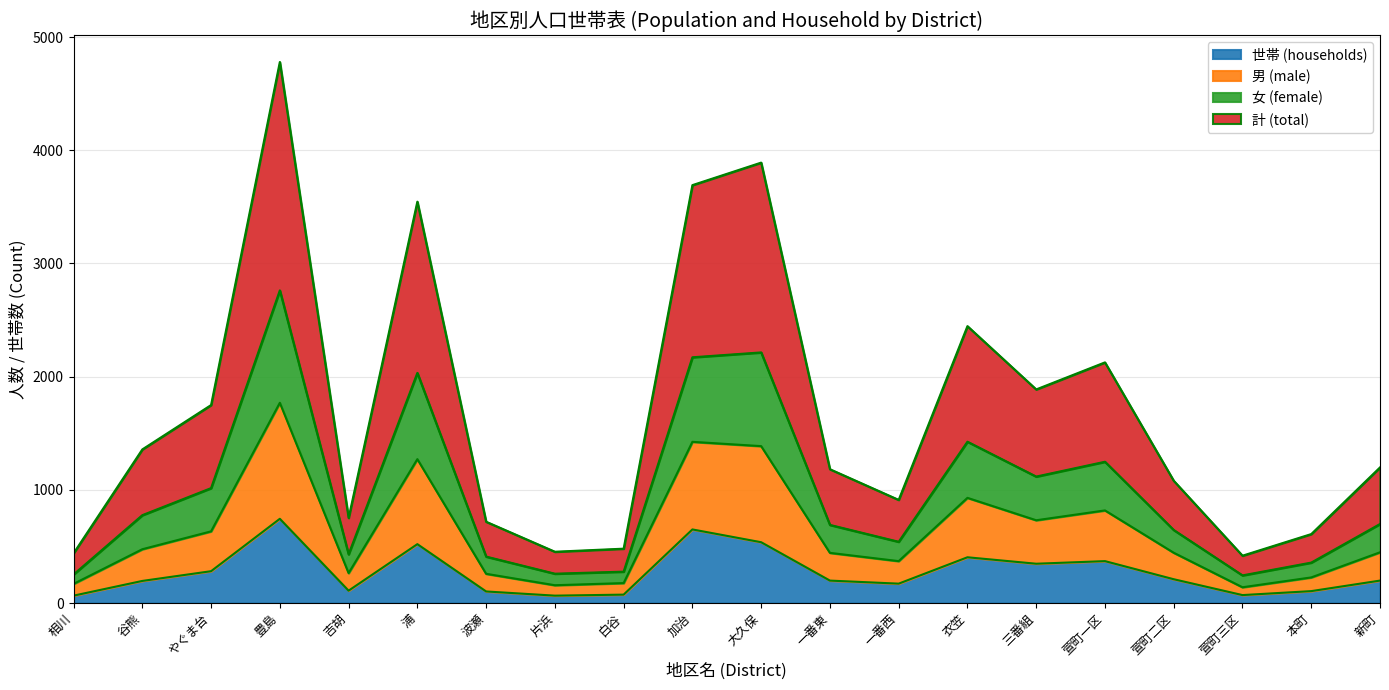

At how many categories does at least one series exceed 3802?

2